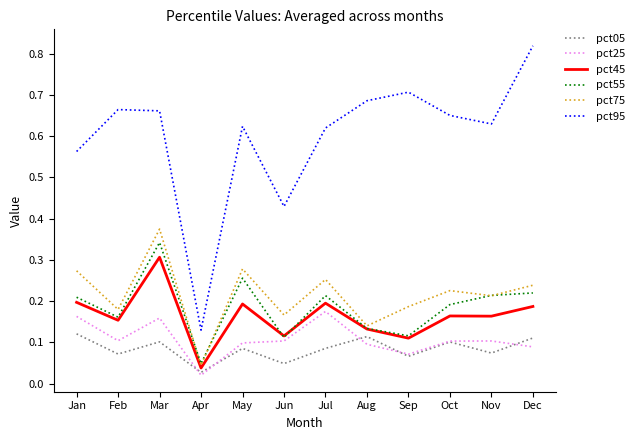

True or false: pct75 has a value of 0.2 at Oct.

True